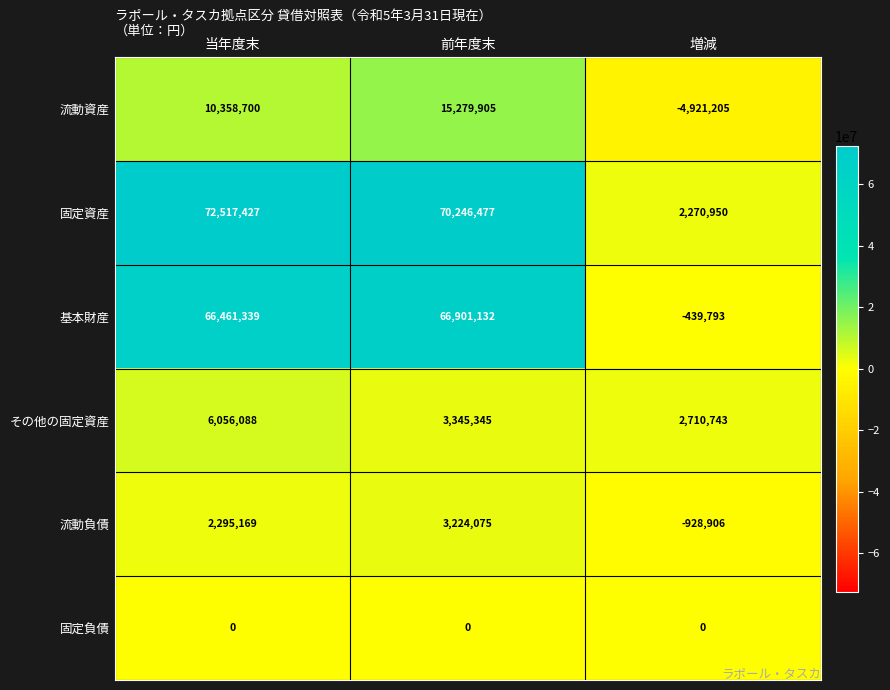

The value of 基本財産 at 前年度末 is 66901132. True or false?

True